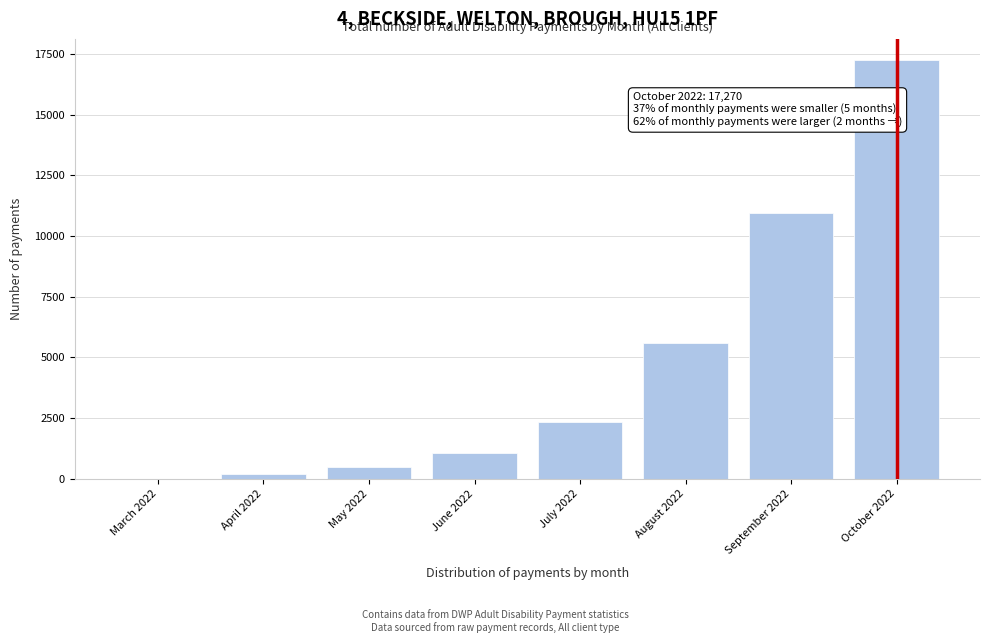

Reading right to left, what are all the values shown in this chart?

October 2022=17270	September 2022=10940	August 2022=5595	July 2022=2345	June 2022=1070	May 2022=470	April 2022=180	March 2022=0